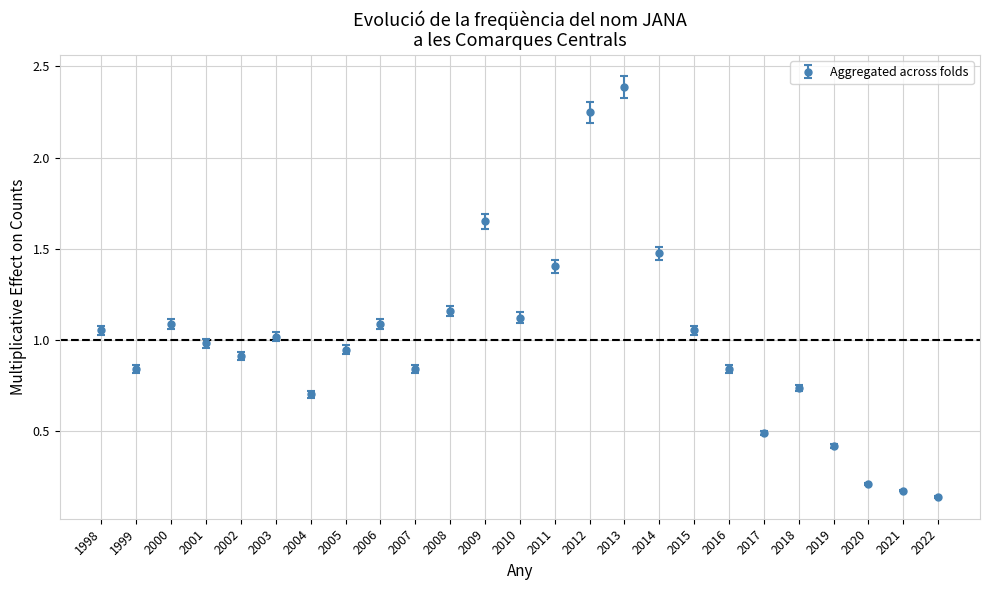

What is the change in value from 2003 to 2017?

-0.5